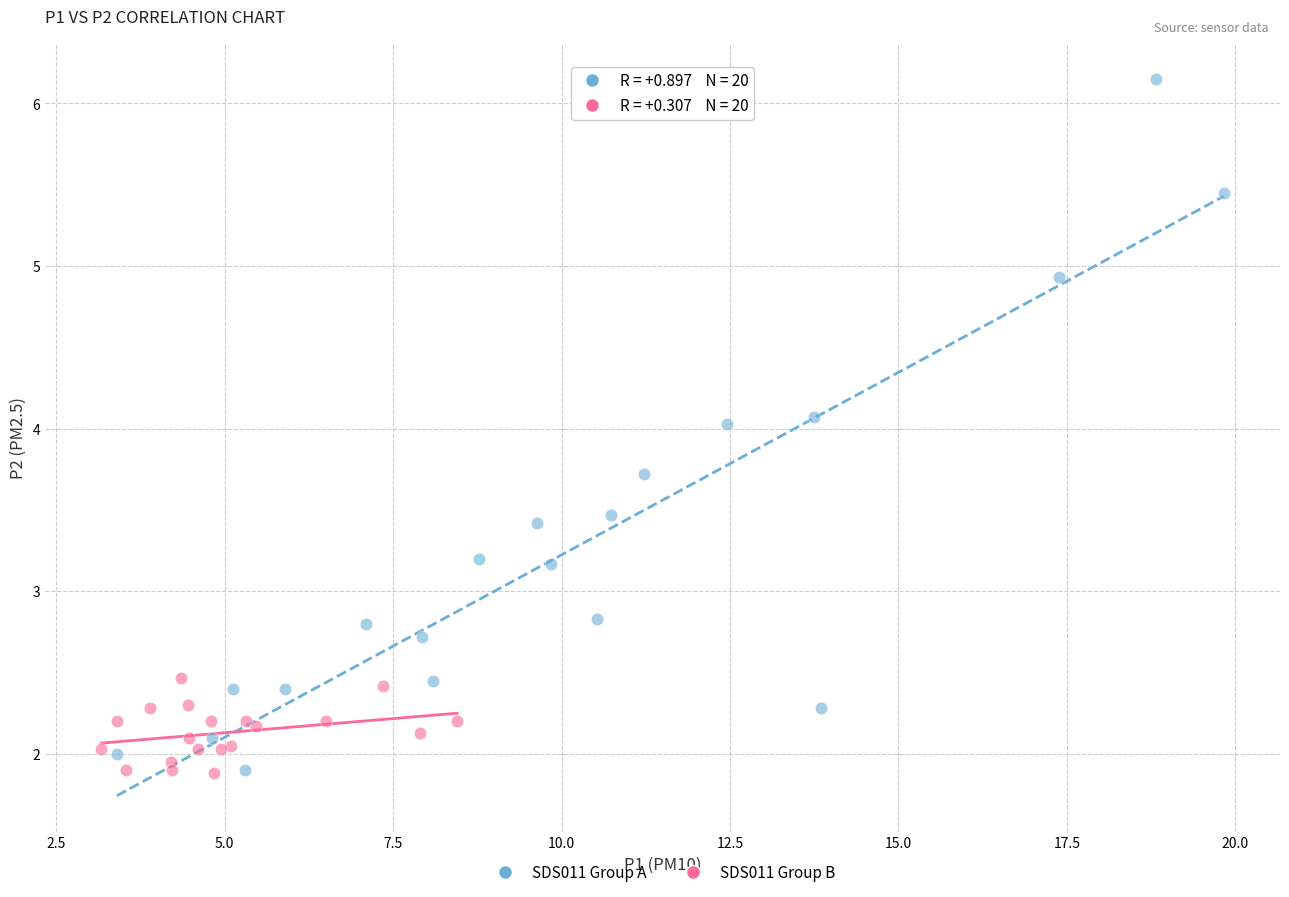

Which series has the widest spread of Y values?

SDS011 Group A